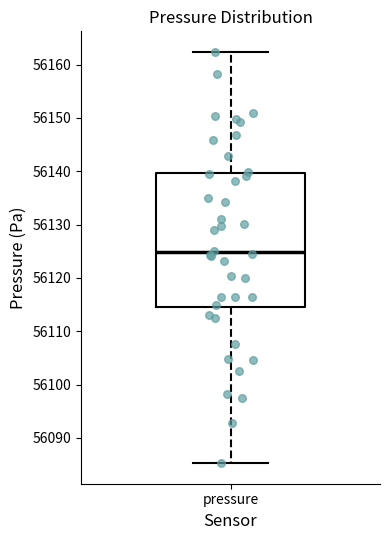

Transcribe this box plot: give where the median line is, the range the box spans, and where the two whiskers end, as read against the y-axis. The values are not printed on the chart, so give them approximately, as read against the axis.

median 56125, box 56115 to 56140, whiskers 56085 to 56162